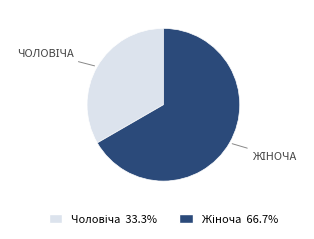

Does any single category account for the majority?

Yes